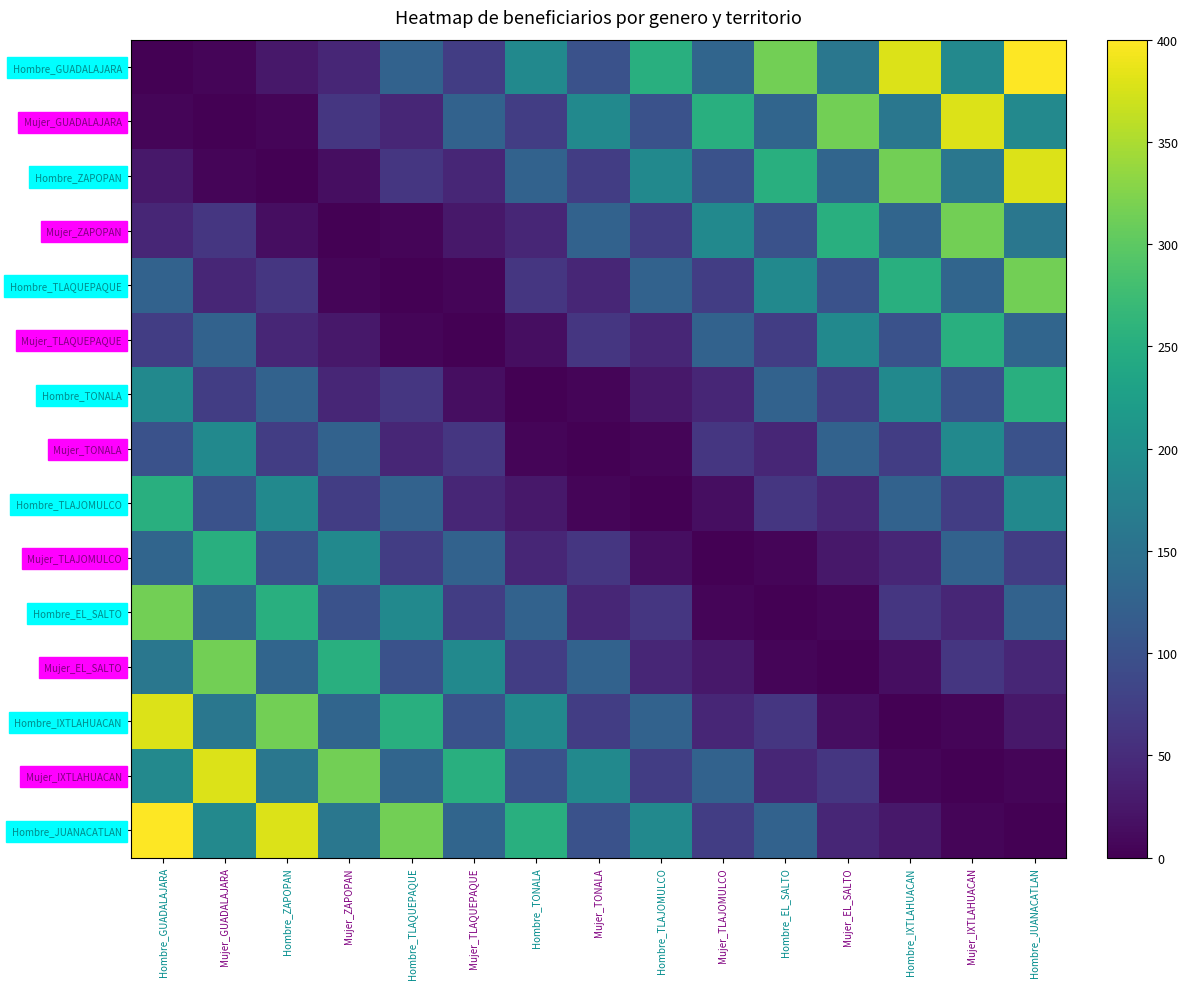

Rank the series at Mujer_ZAPOPAN from lowest to highest value.

Mujer_ZAPOPAN, Hombre_TLAQUEPAQUE, Hombre_ZAPOPAN, Mujer_TLAQUEPAQUE, Hombre_GUADALAJARA, Hombre_TONALA, Mujer_GUADALAJARA, Hombre_TLAJOMULCO, Hombre_EL_SALTO, Mujer_TONALA, Hombre_IXTLAHUACAN, Hombre_JUANACATLAN, Mujer_TLAJOMULCO, Mujer_EL_SALTO, Mujer_IXTLAHUACAN